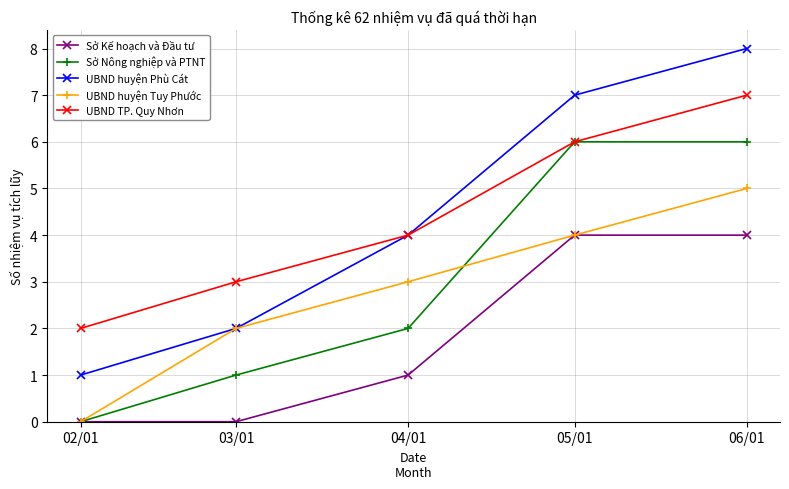

Is this an area chart (filled region under the line)?

No